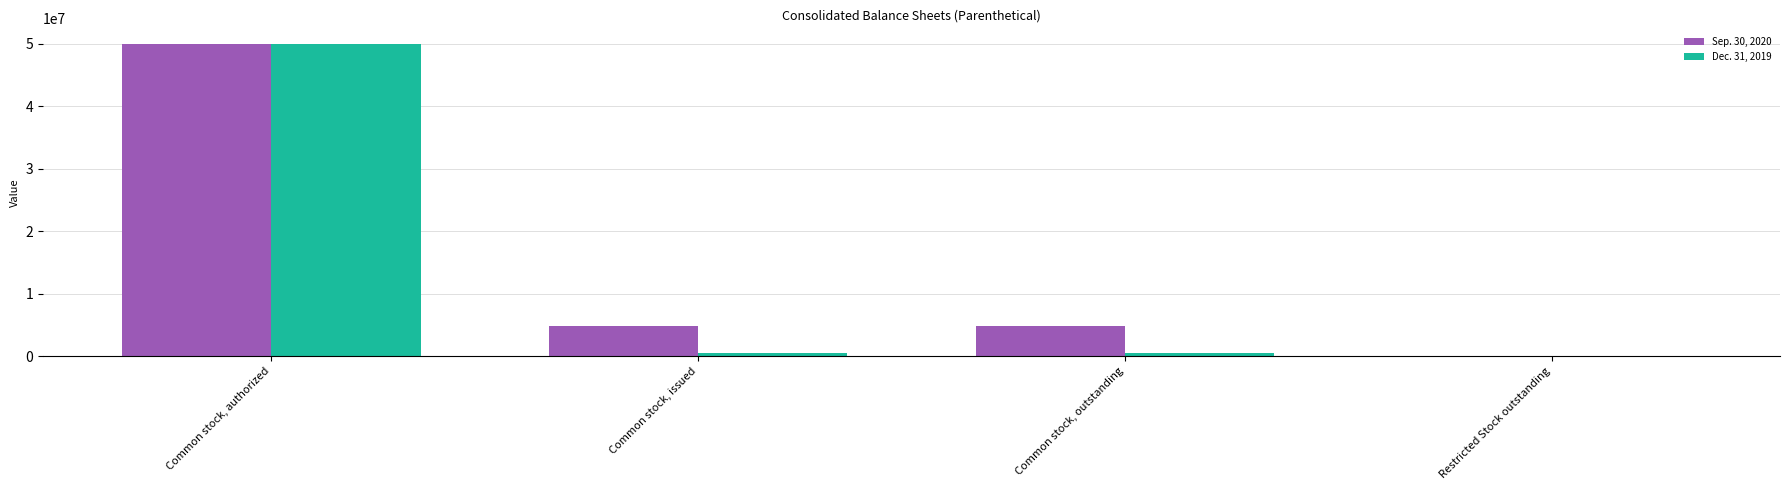

What is the maximum value shown in the chart?

50000000